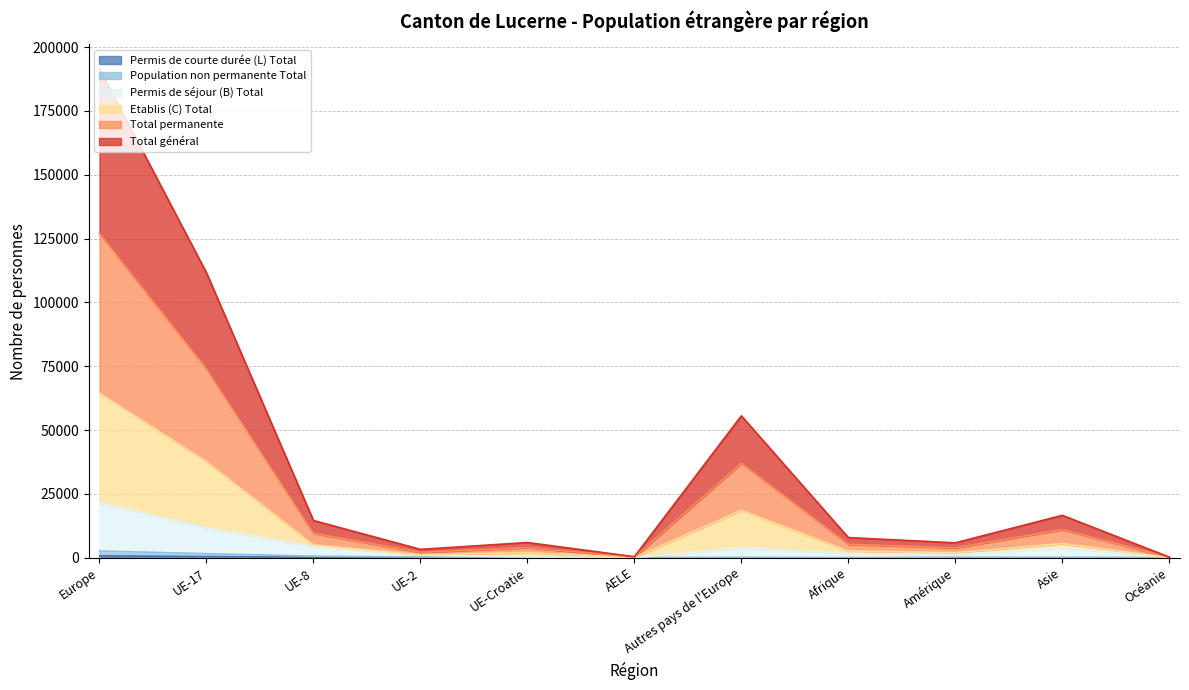

Is the value of Total général at Europe greater than the value of Permis de courte durée (L) Total at Asie?

Yes